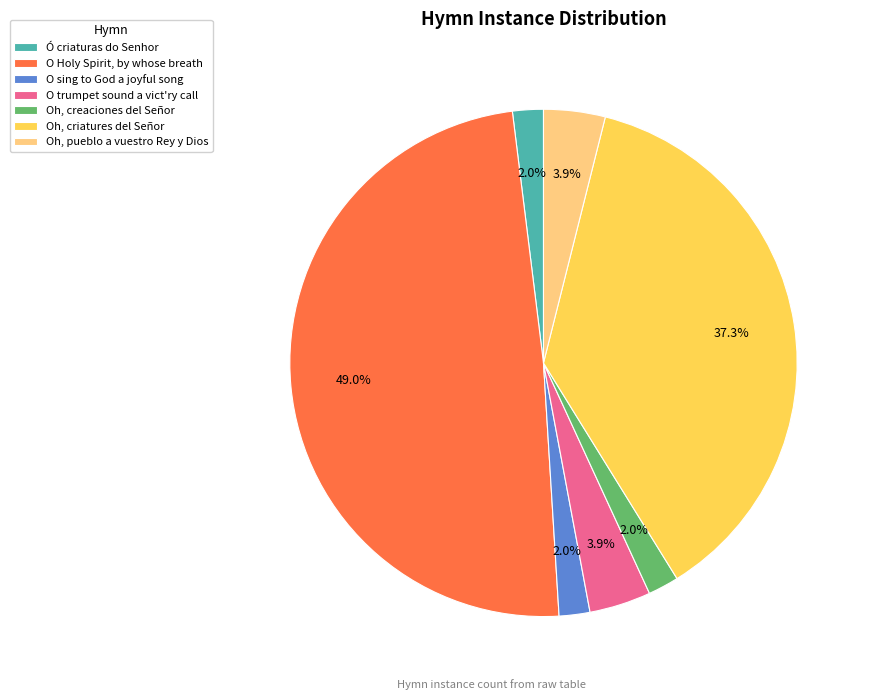

Count the number of slices in the pie.

7